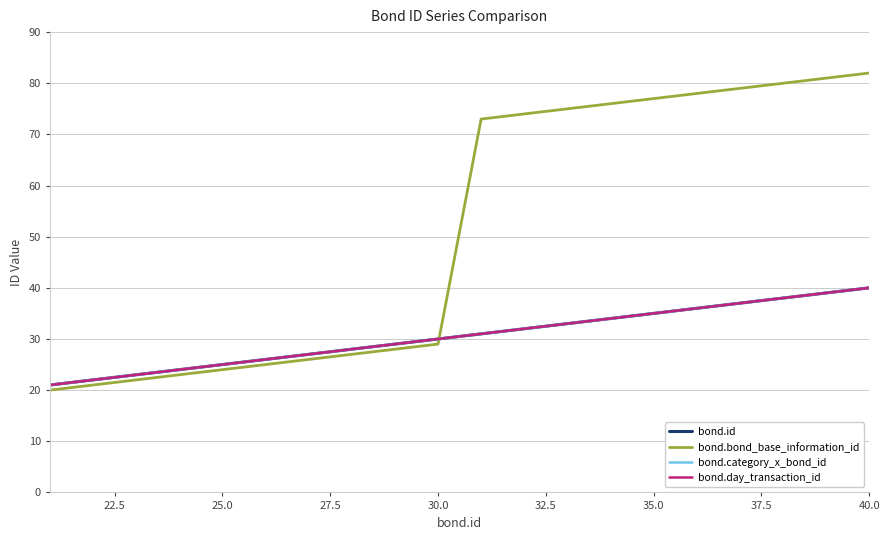

Is this an area chart (filled region under the line)?

No